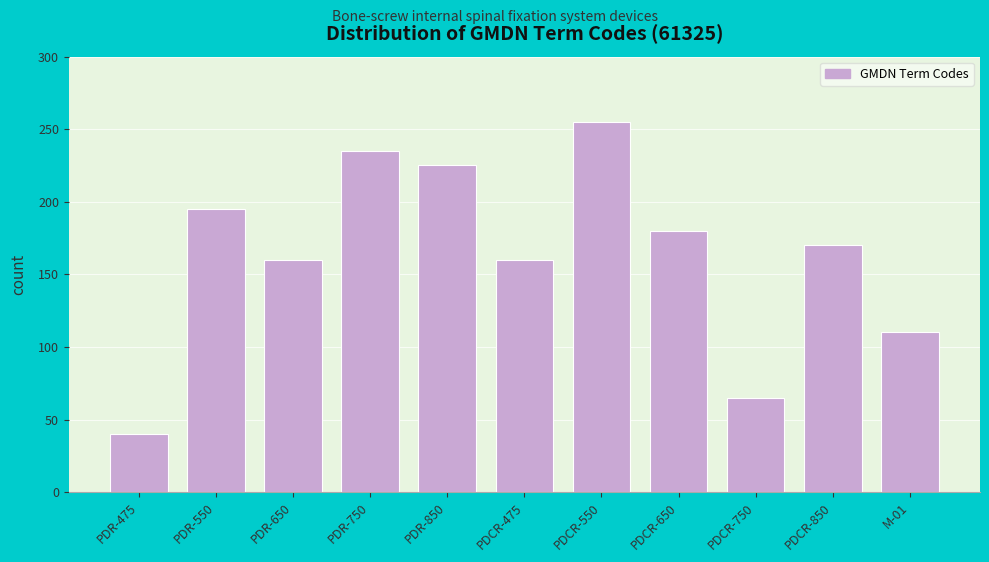

Reading left to right, list all the values displayed in this chart.

40	195	160	235	225	160	255	180	65	170	110